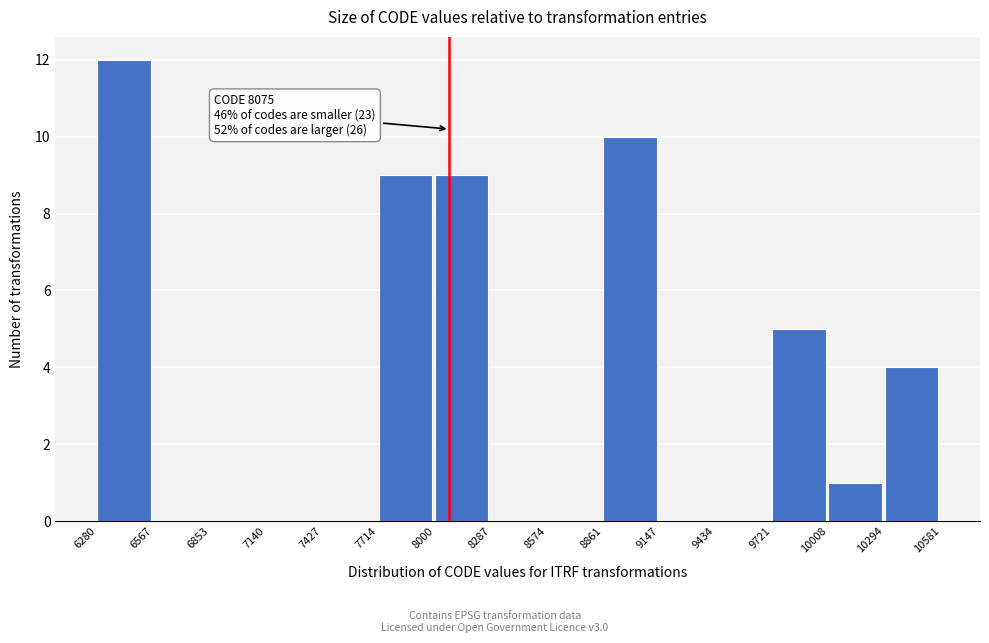

Which range on the x-axis has the tallest bar?

6280 to 6567